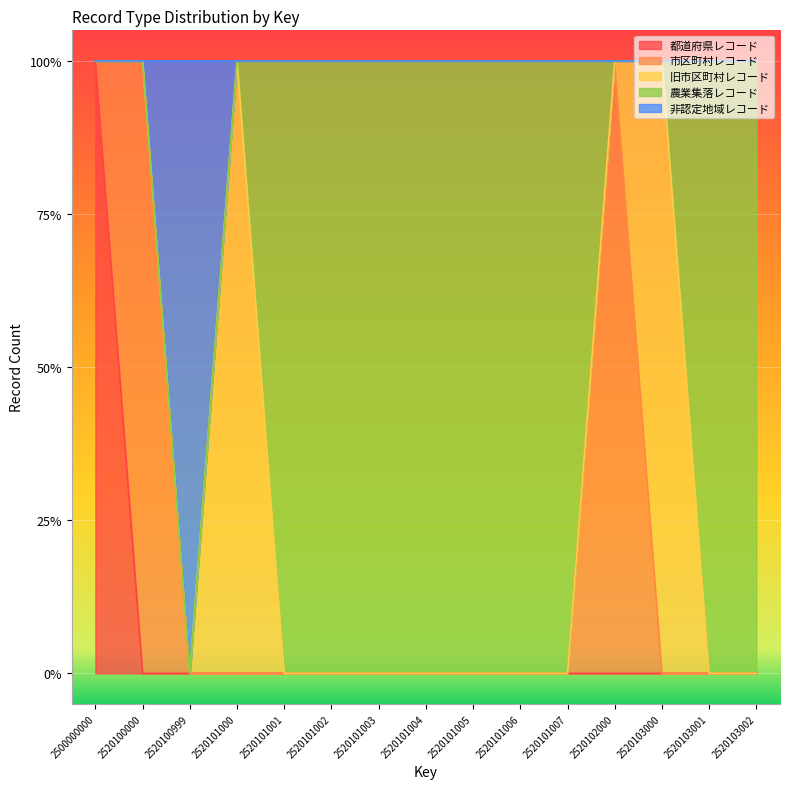

Between 2500000000 and 2520102000, which is larger?

2500000000